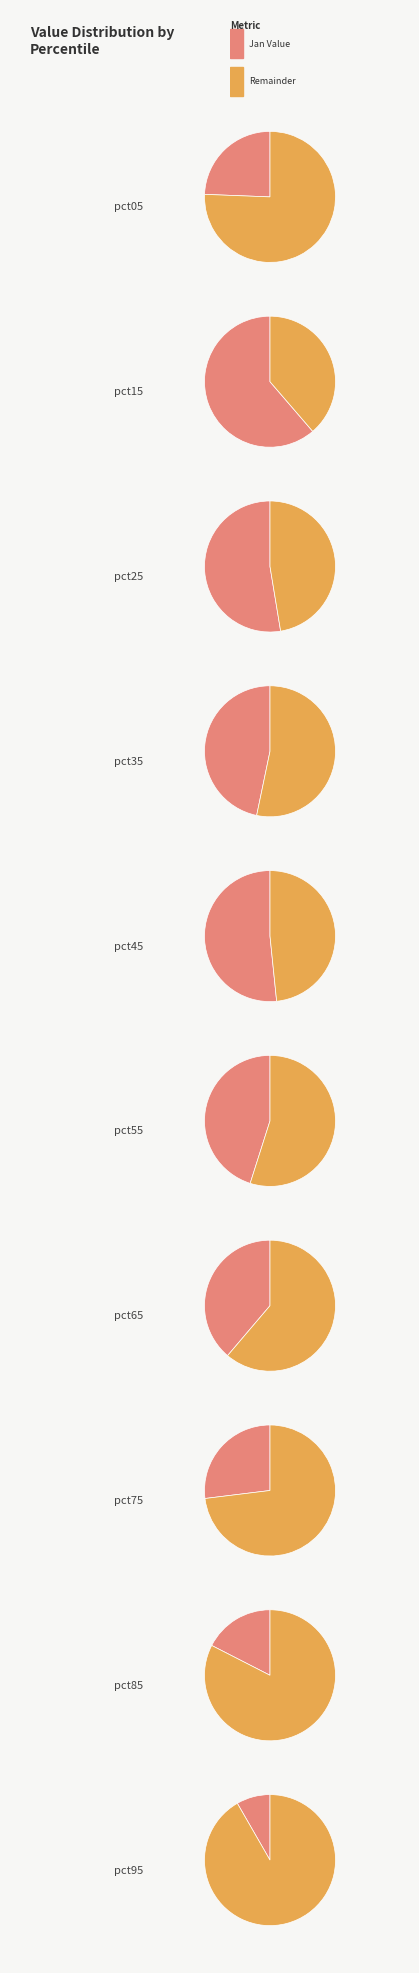

Which category has the smallest portion of the pie?

pct95